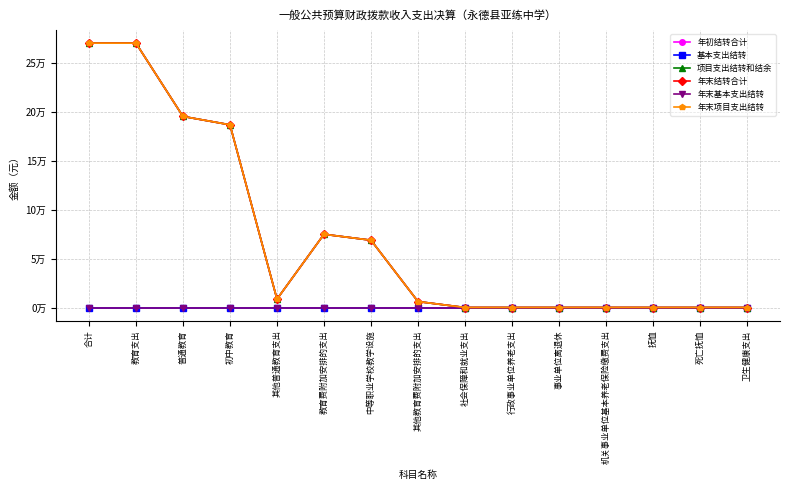

Between 其他普通教育支出 and 行政事业单位养老支出, which series saw the biggest shift?

年初结转合计